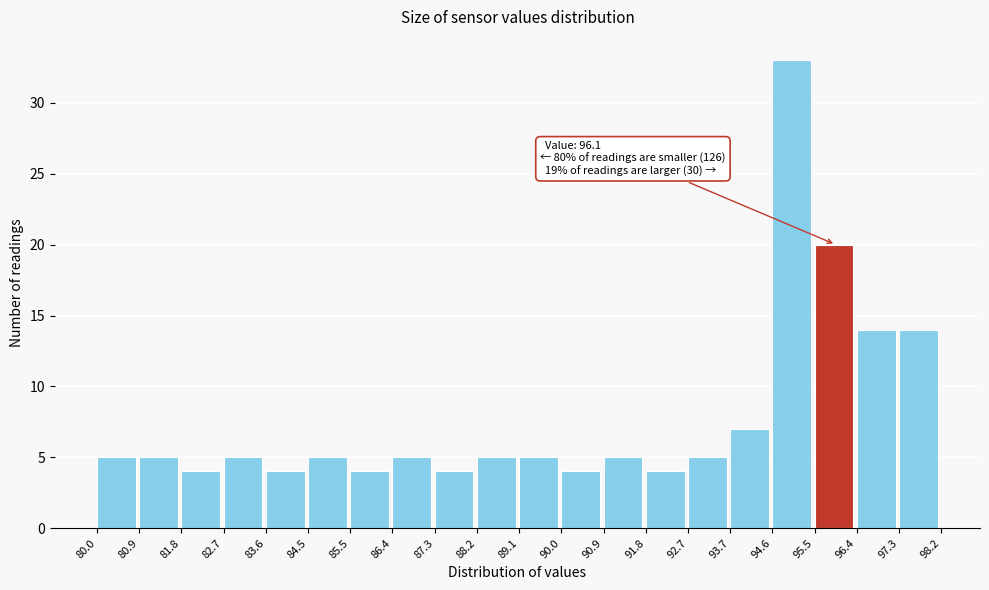

Which range on the x-axis has the tallest bar?

94.6 to 95.5